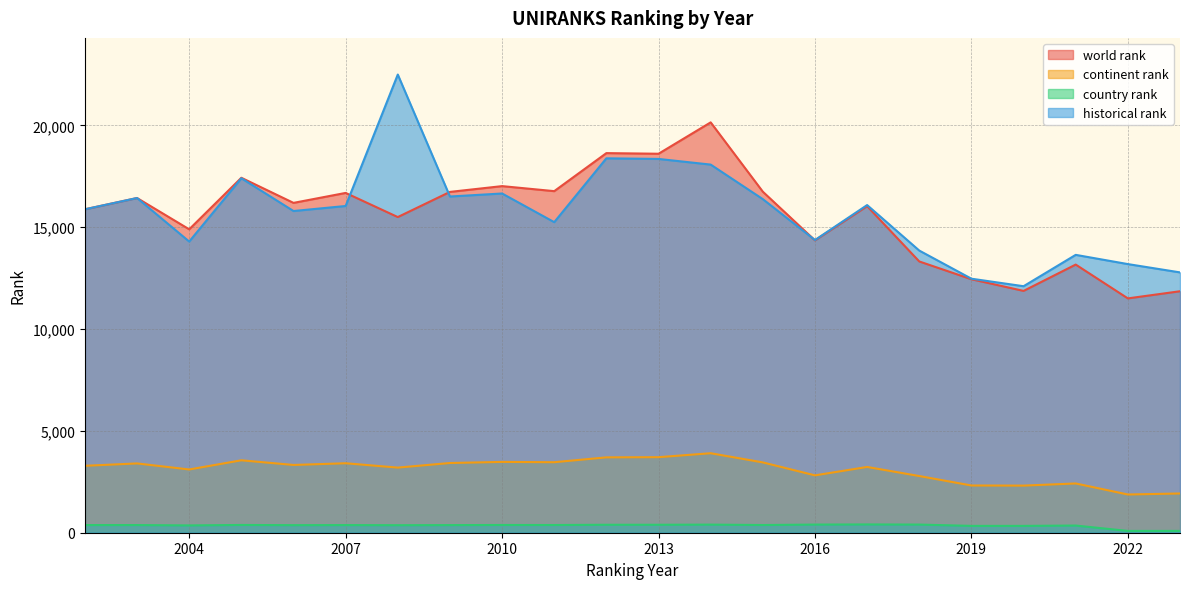

What is the sum of the historical rank values at 2005 and 2017?

33499.0